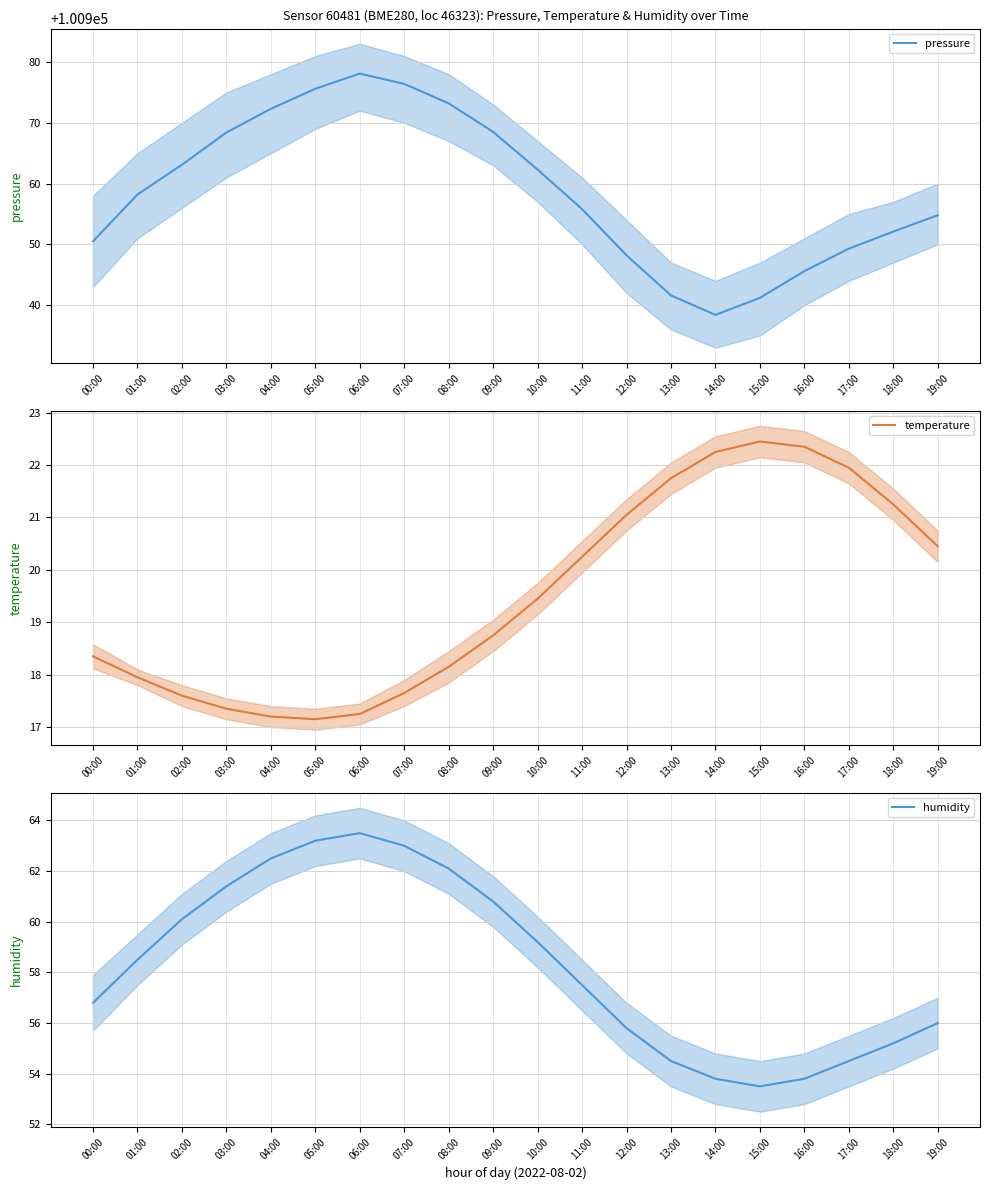

True or false: temperature and pressure intersect in this chart.

False